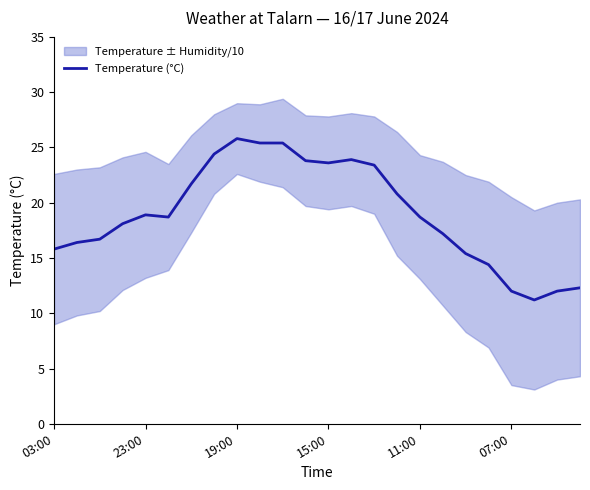

How many categories are shown in the chart?

24